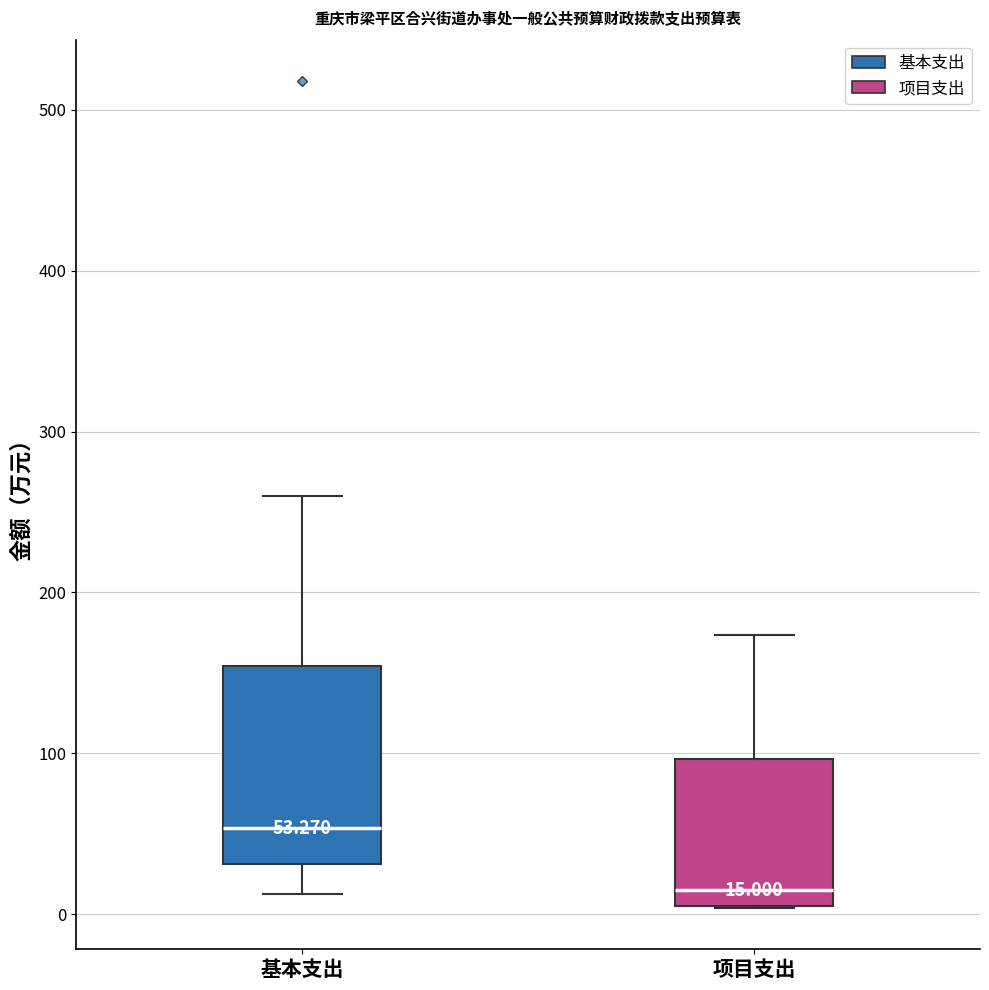

Which box's median line is the lowest?

项目支出